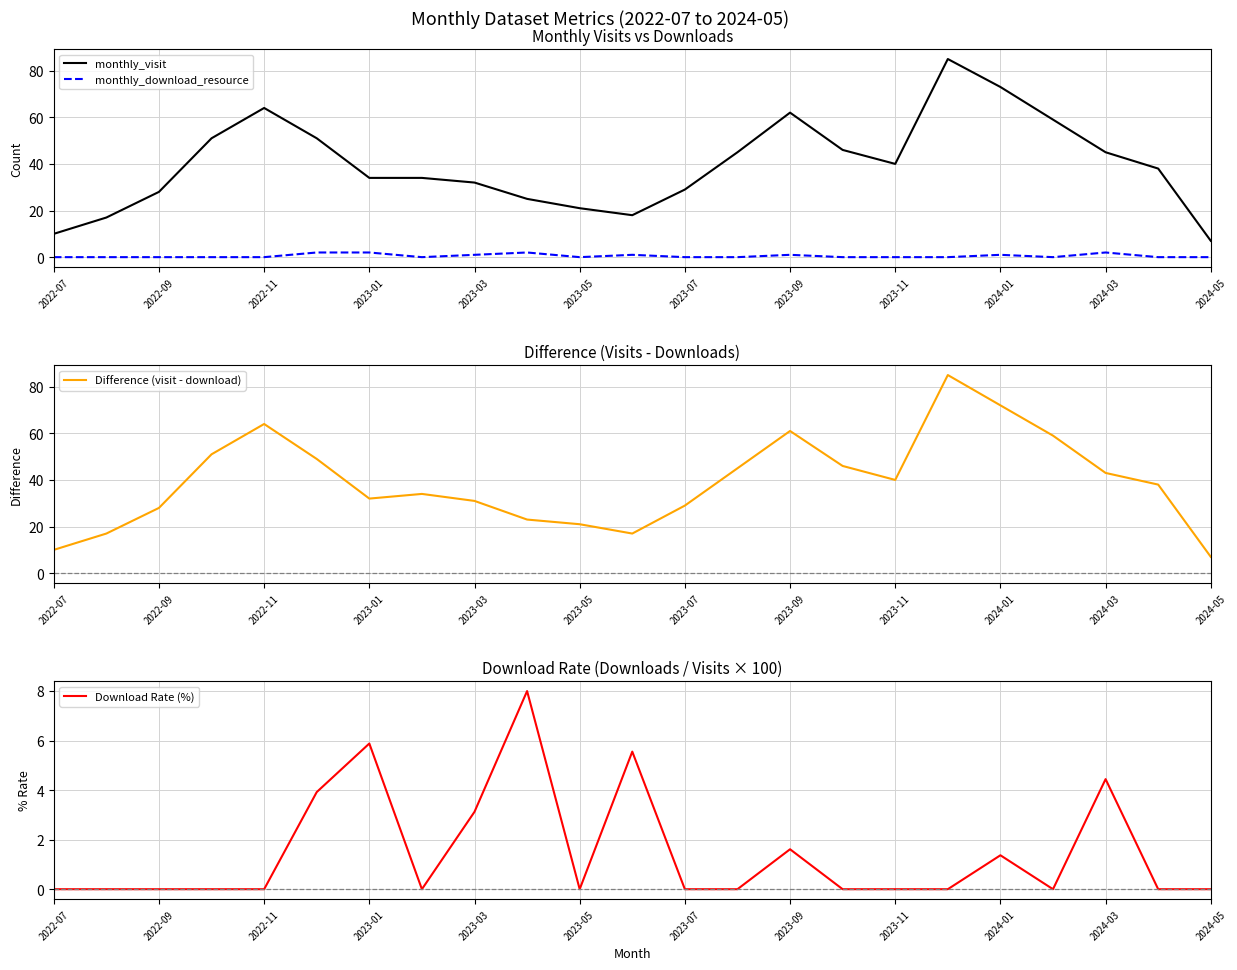

True or false: monthly_visit and monthly_download_resource intersect in this chart.

False